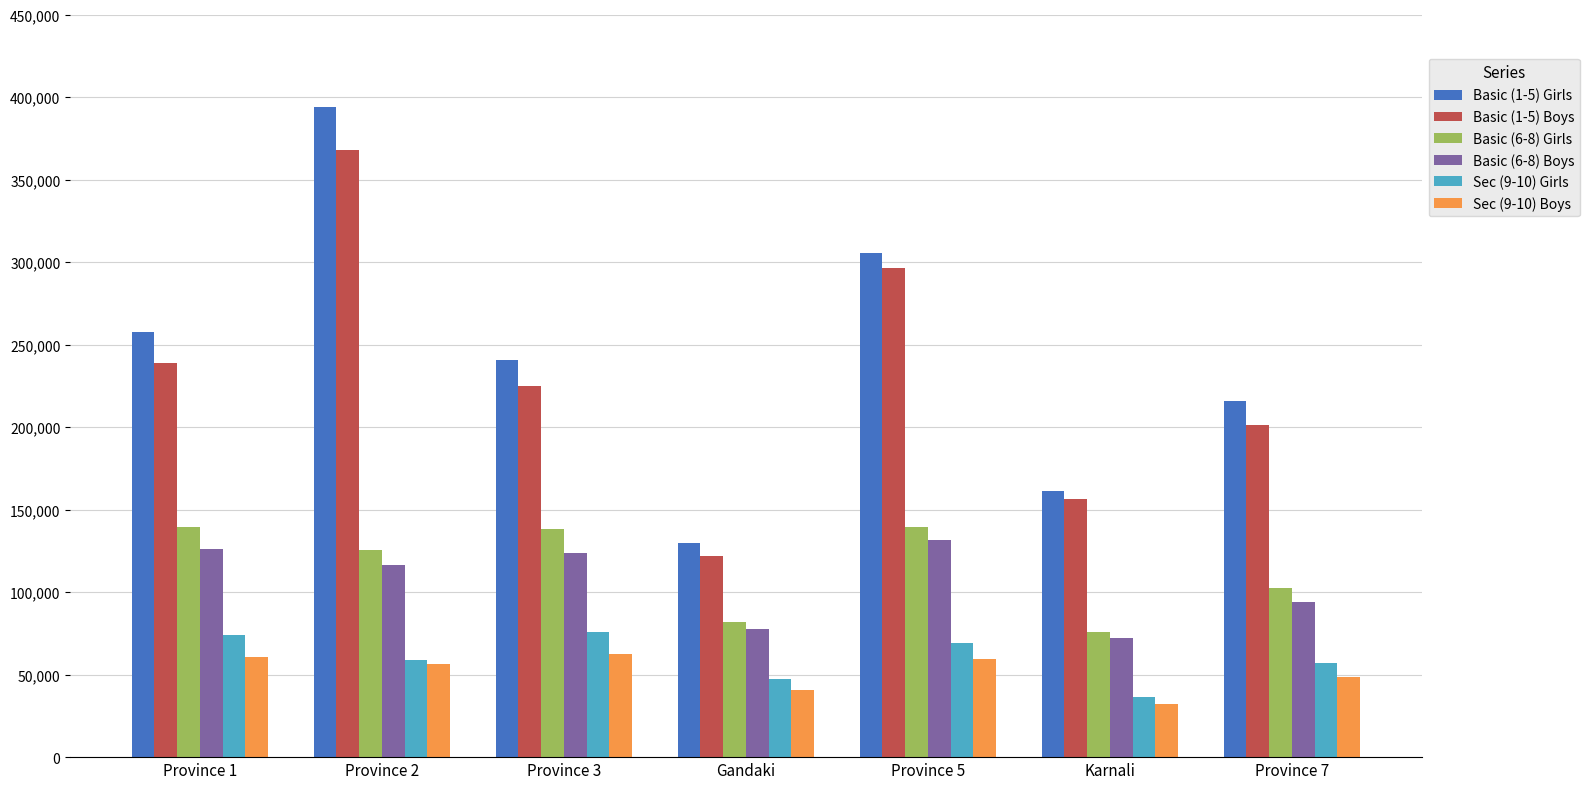

What is the sum of all Sec (9-10) Boys values?

360659